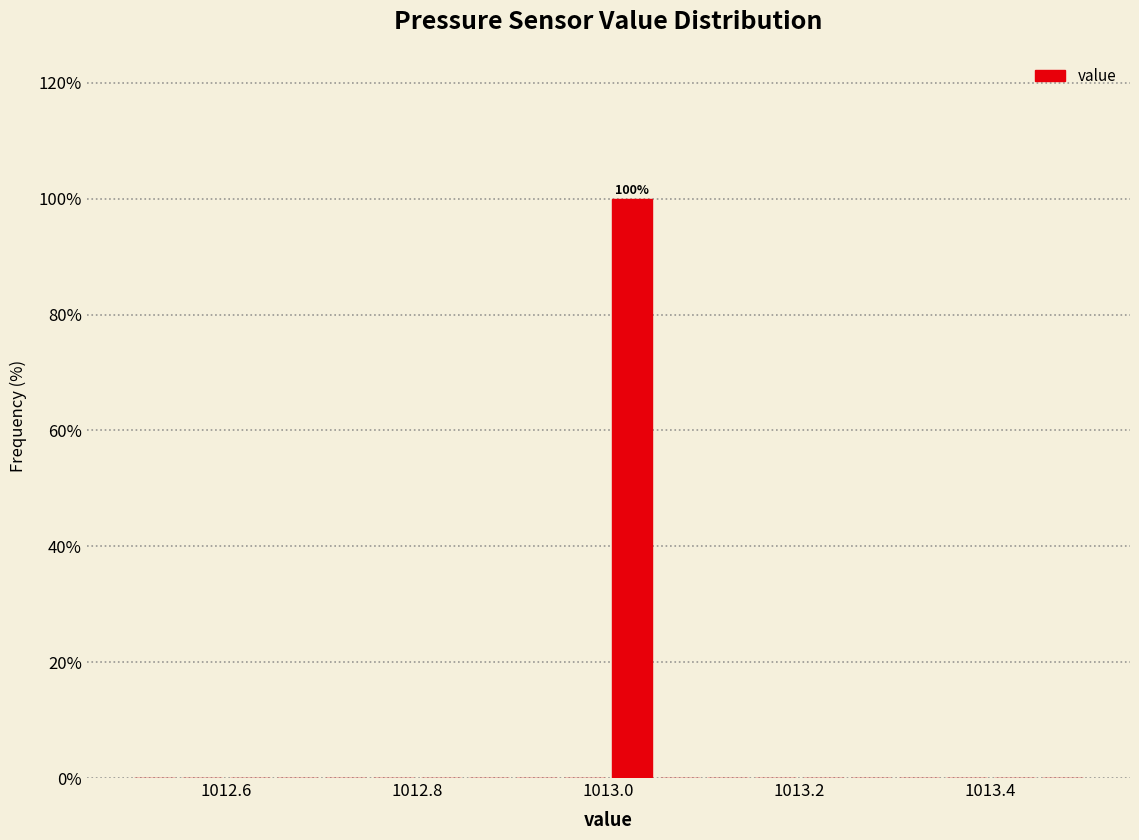

Around what value on the x-axis is the tallest bar? Give the approximate position of its centre, as read against the axis.

1013.02